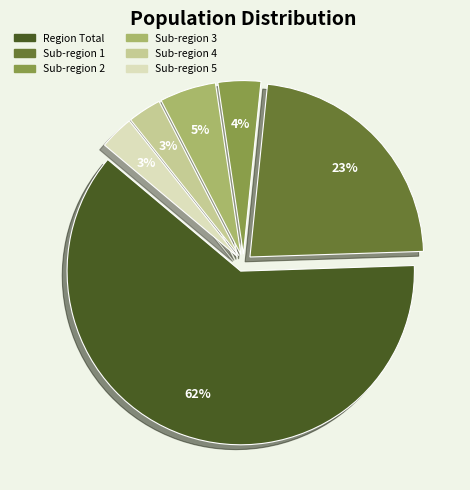

To the nearest percent, what is the average slice percentage?

17%